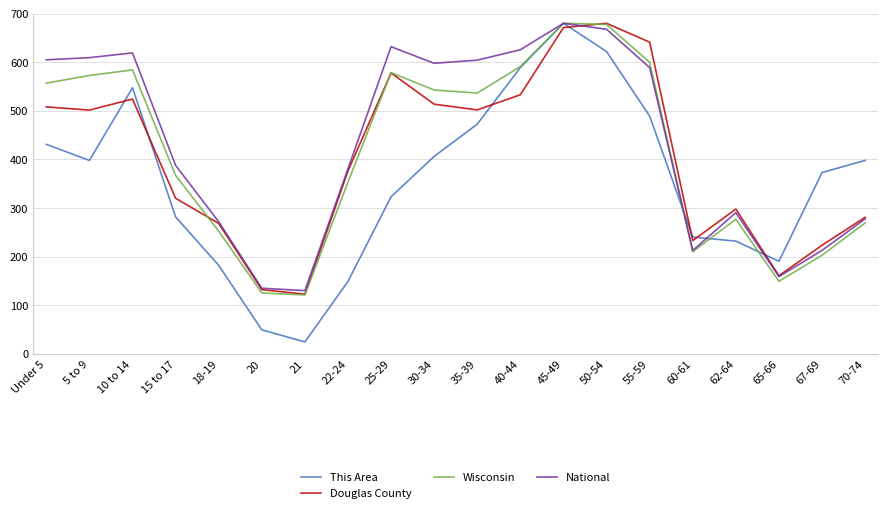

At how many categories does at least one series exceed 474?

10